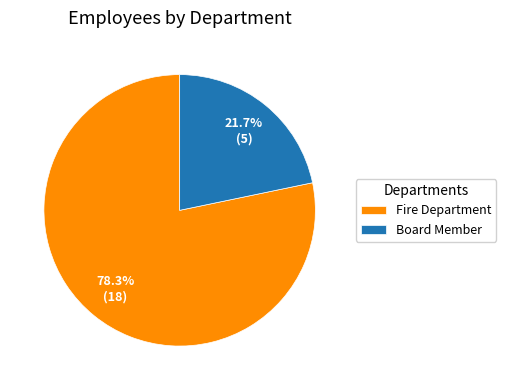

Rank the categories by value from highest to lowest.

Fire Department, Board Member